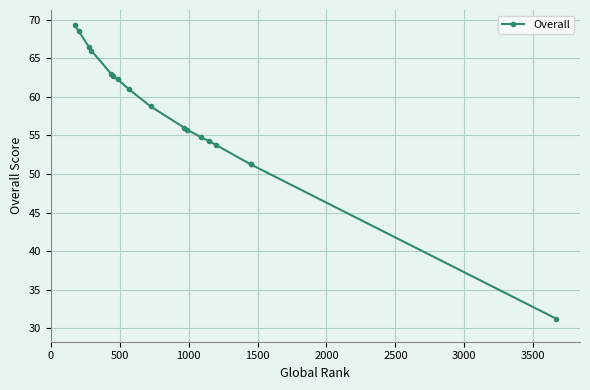

What is the minimum value shown in the chart?

31.2